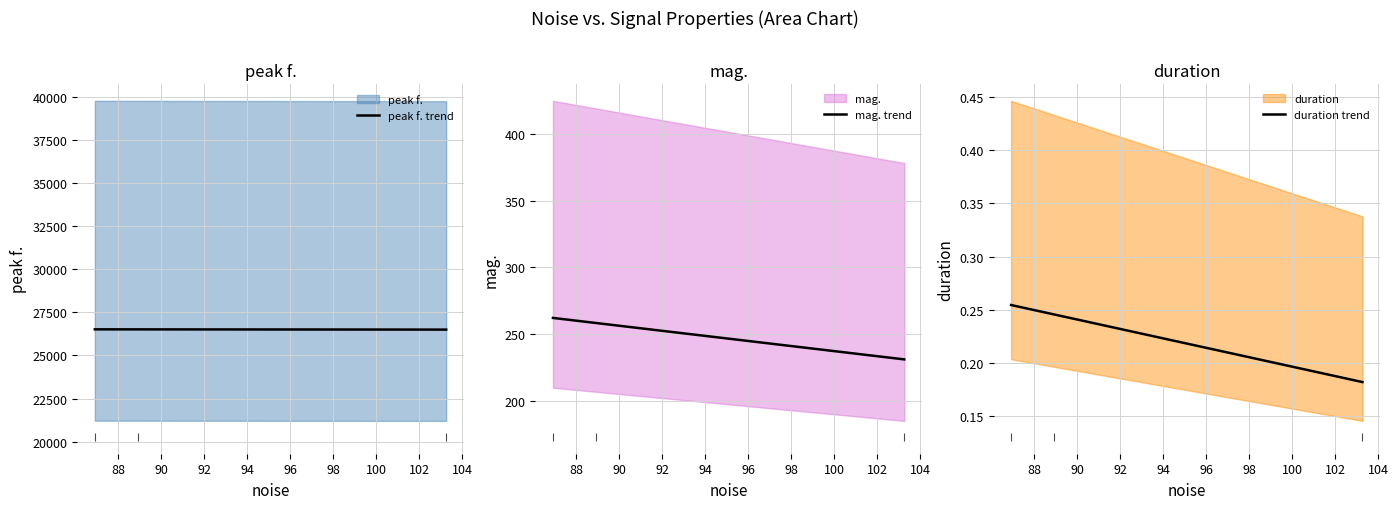

How many duration trend values are between 0 and 1?

3